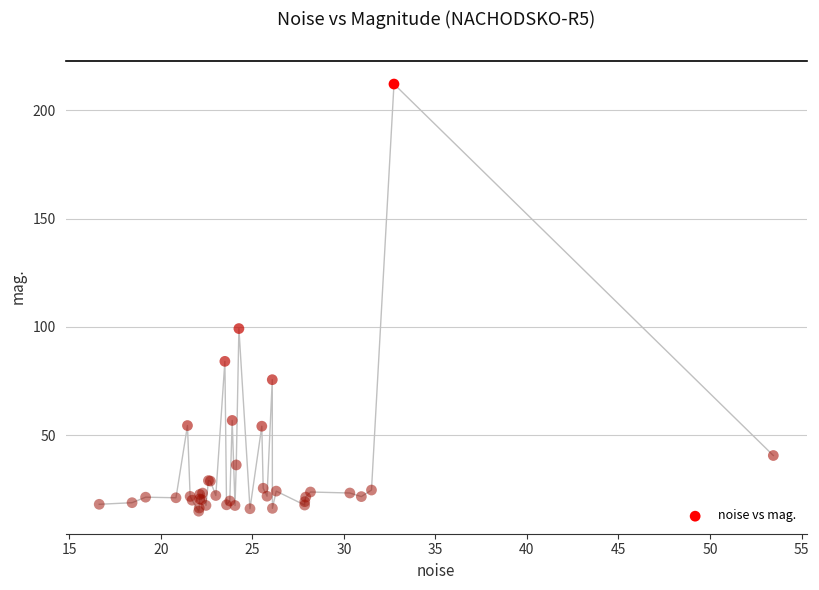

What Y value in the scatter plot is closest to 113?

99.2